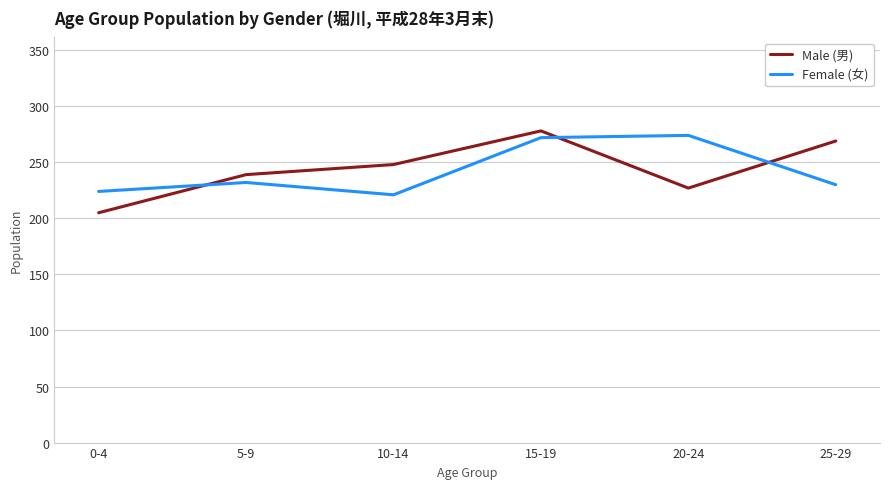

What position from the right is 15-19?

3